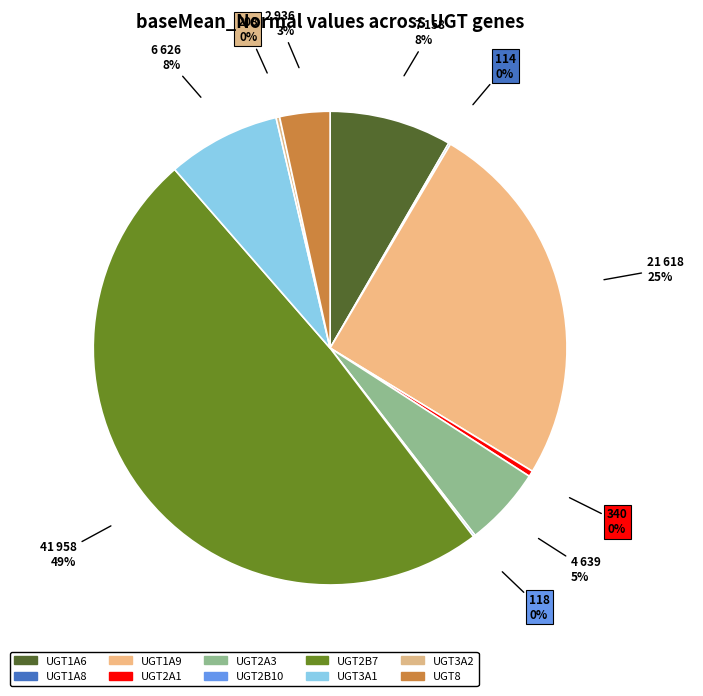

Is it true that UGT1A9 is 25% of the pie?

True